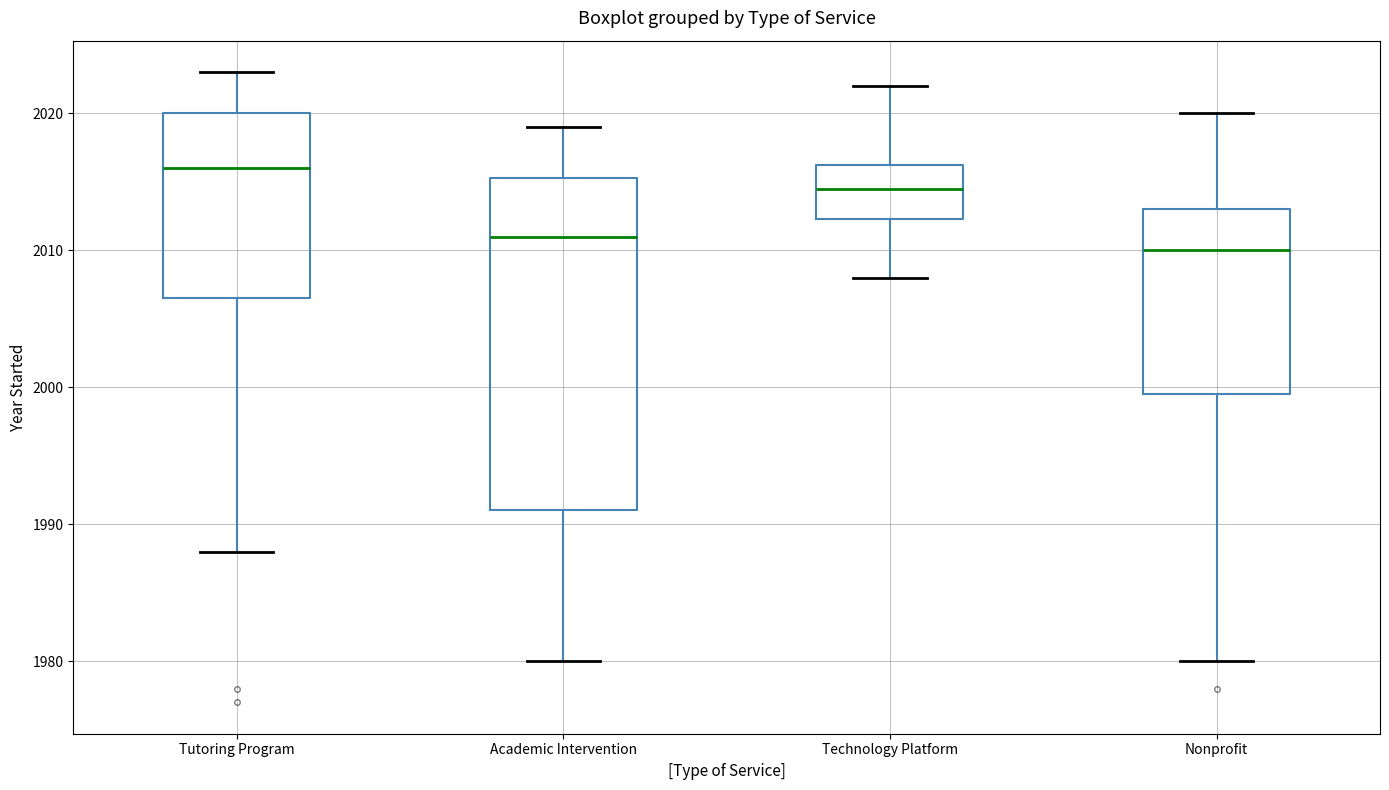

Which box has the highest median line?

Tutoring Program